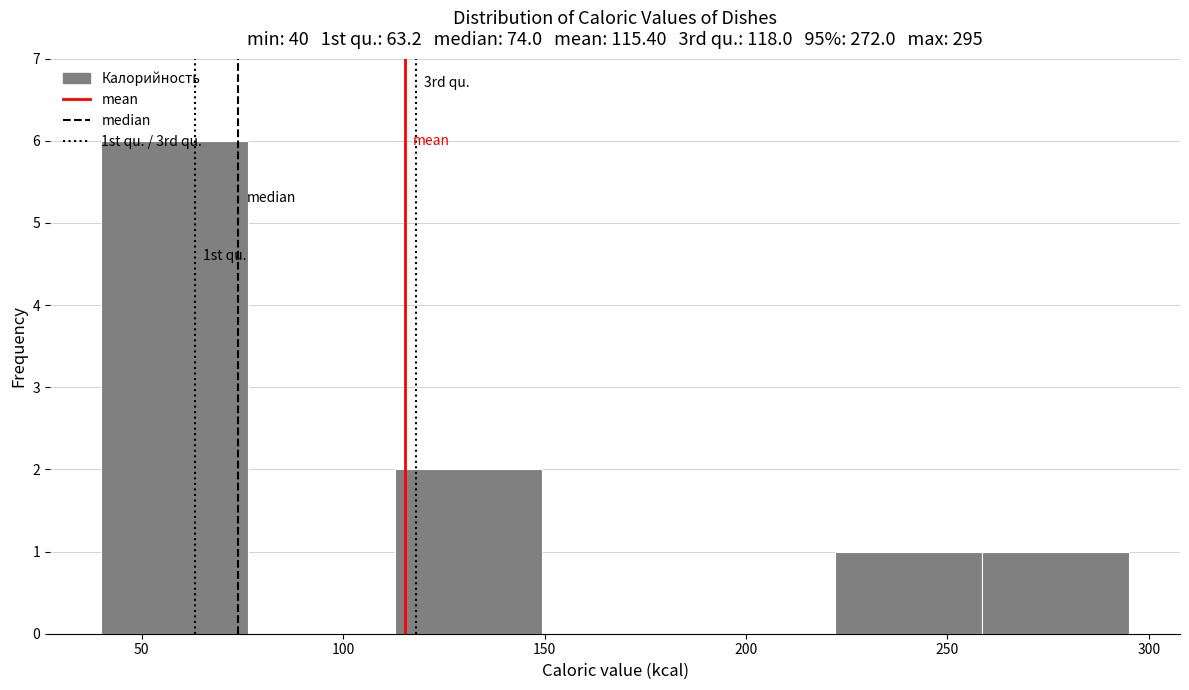

Which range on the x-axis has the tallest bar?

40 to 75